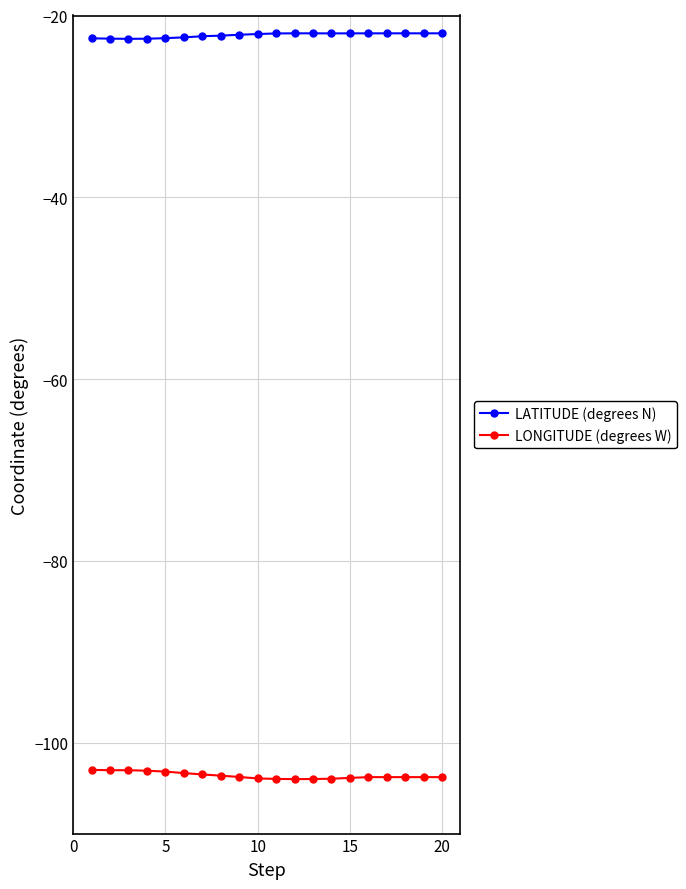

What is the difference between the second highest and minimum values in the LONGITUDE (degrees W) series?

1.0